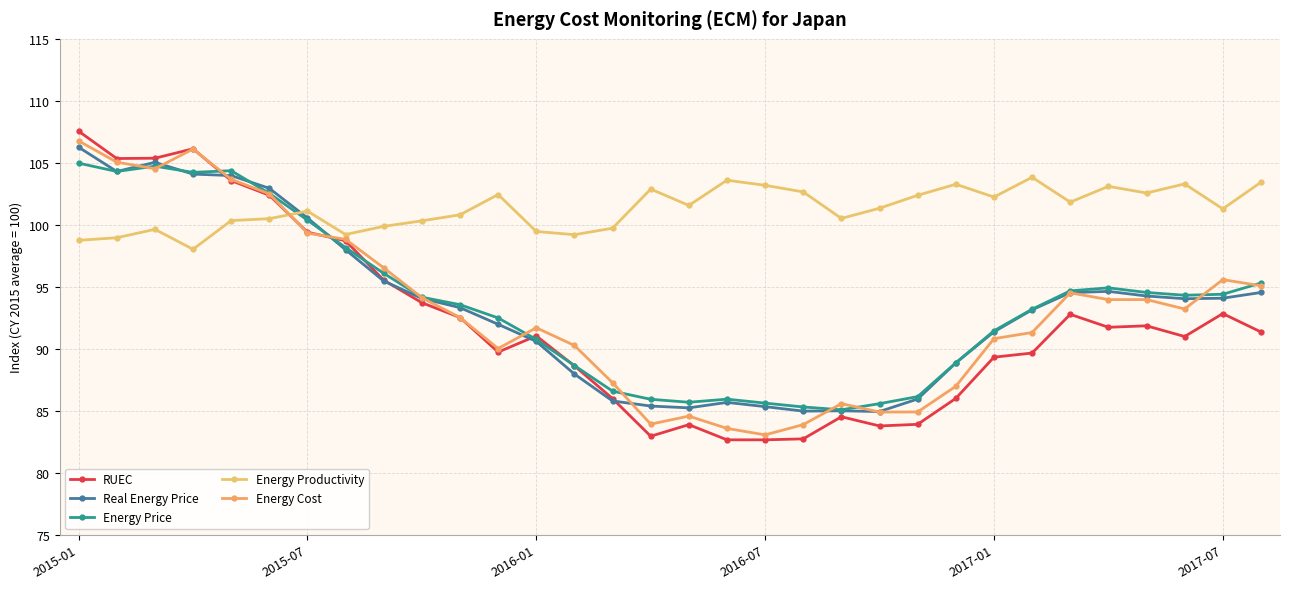

How many series are shown in this chart?

5